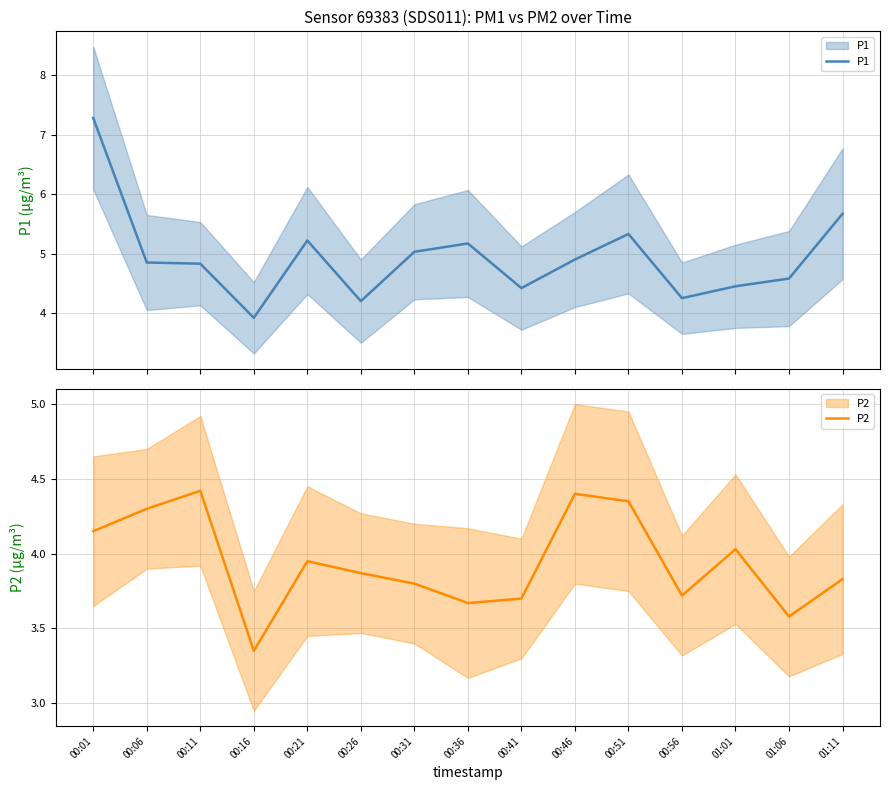

What is the total value across all series at 00:41?

8.1